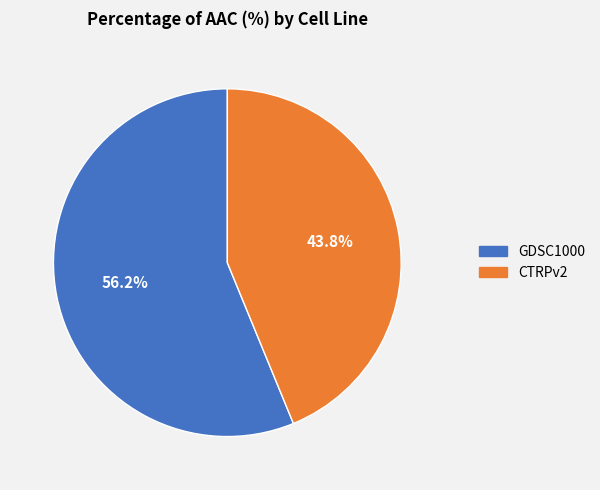

Rank the categories by value from lowest to highest.

CTRPv2, GDSC1000